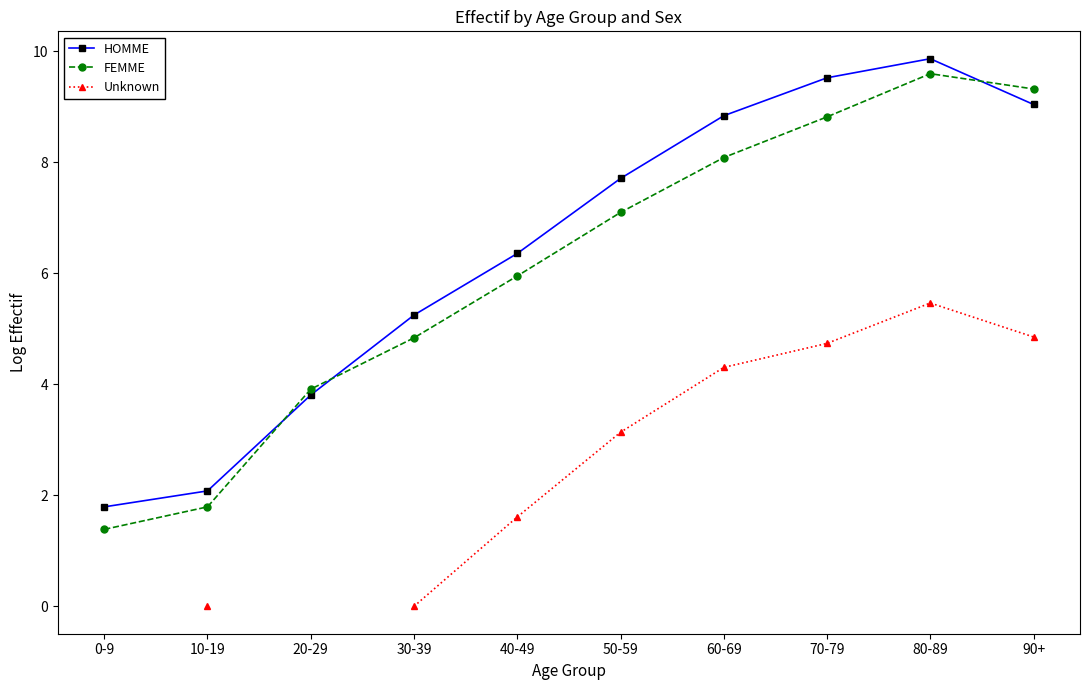

Where do FEMME and HOMME first cross each other?

10-19 and 20-29